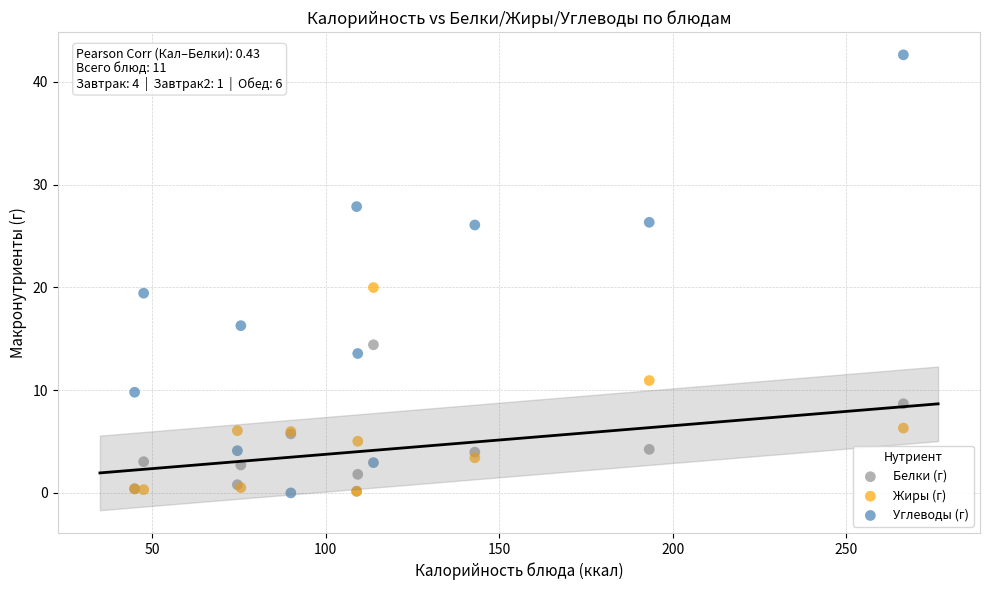

In the Углеводы (г) series, what Y value is closest to 21?

19.4